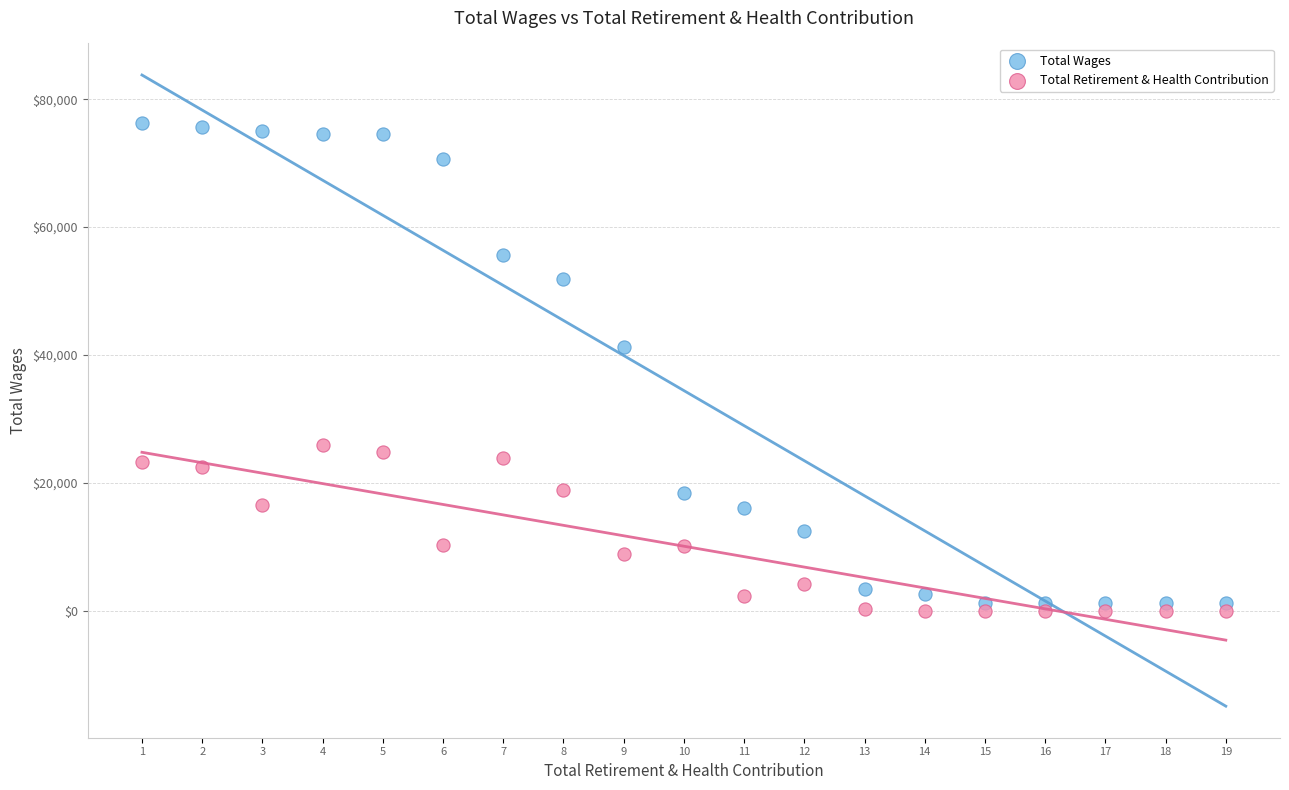

Which series has the largest Y range (max minus min)?

Total Wages